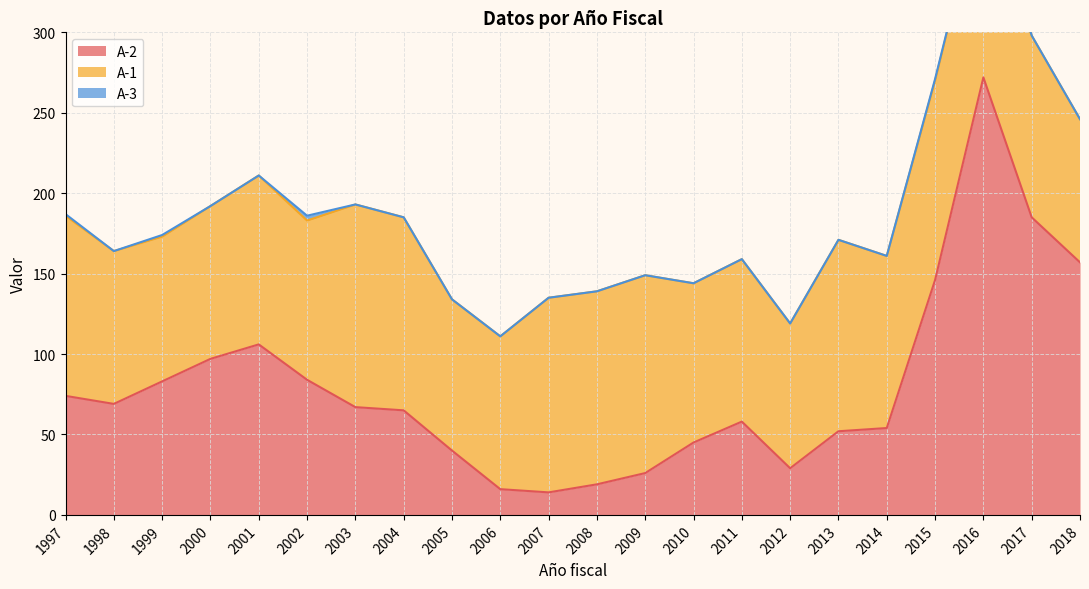

How many values in the A-1 series are below 107?

11